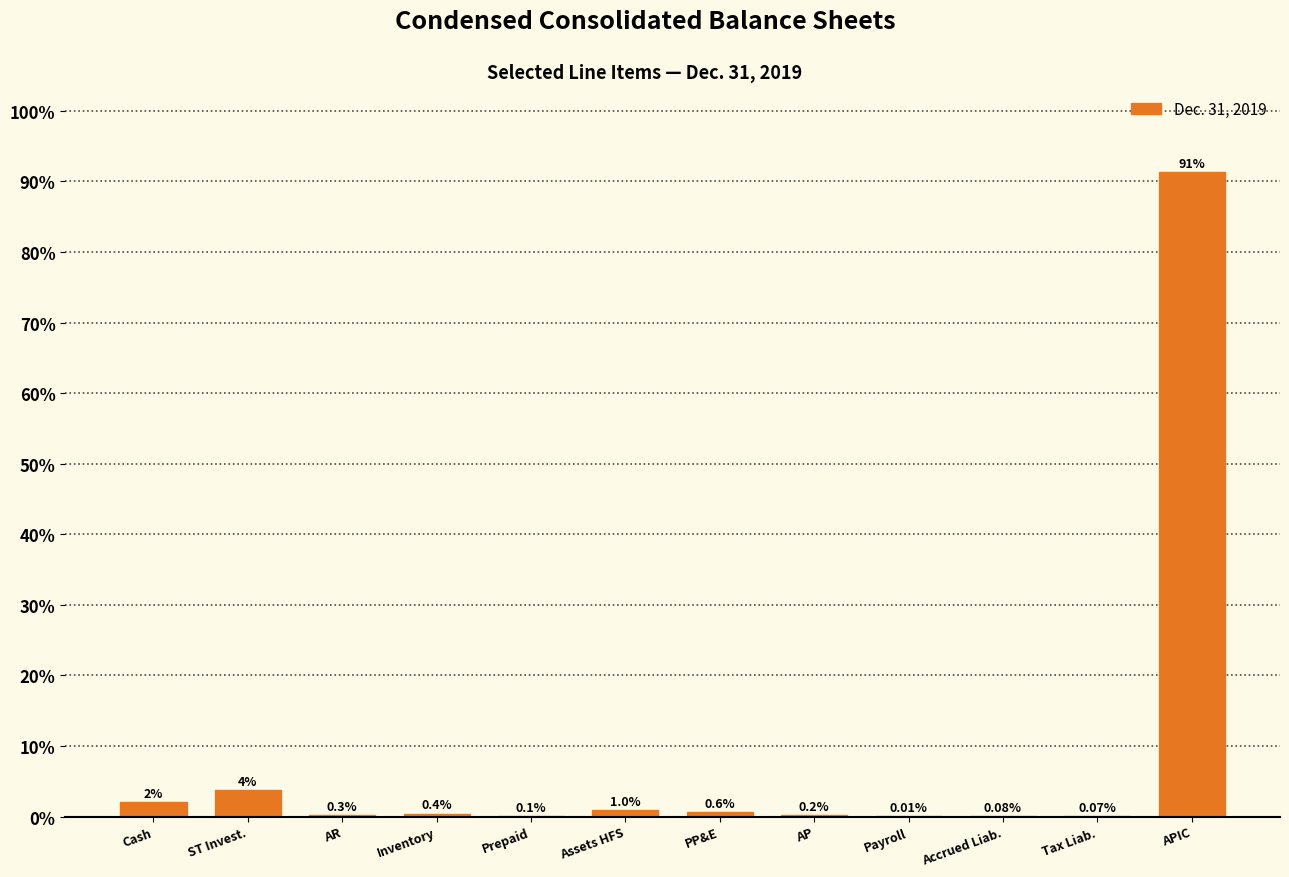

At which label is the value closest to 45?

ST Invest.